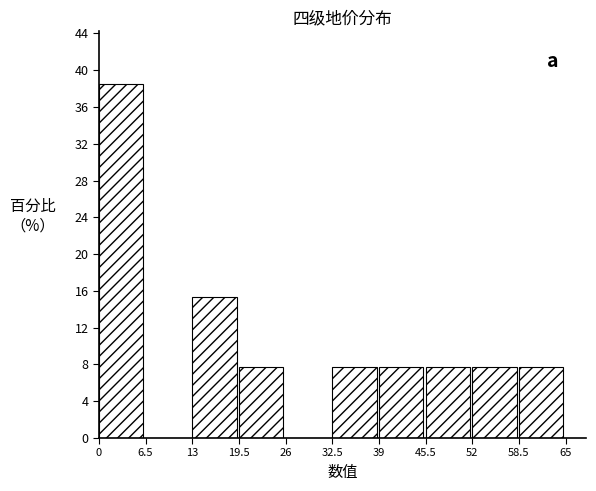

How tall is the bar that spans 39 to 45.5 on the x-axis? The values are not printed on the chart, so give them approximately, as read against the axis.

7.5